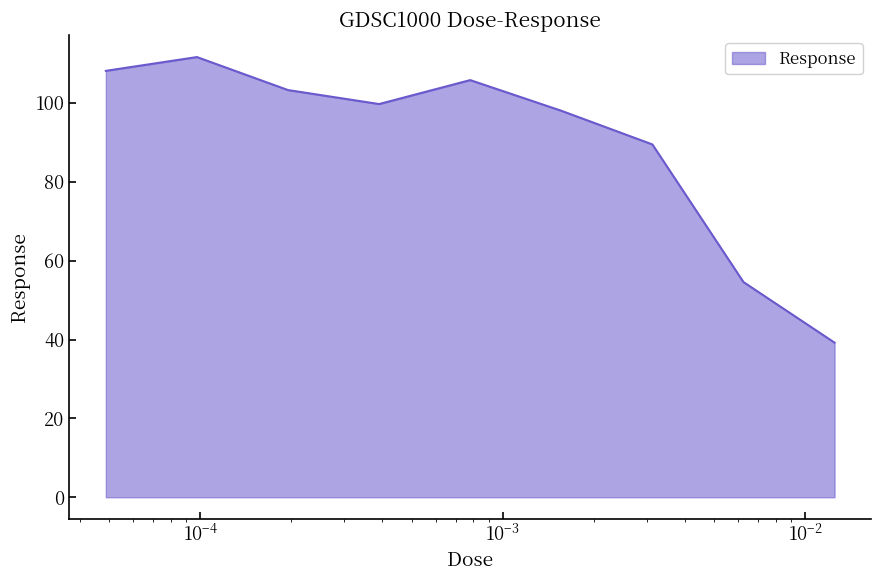

Reading left to right, extract all data points from this chart.

108.1	111.6	103.2	99.7	105.8	98.0	89.5	54.6	39.2